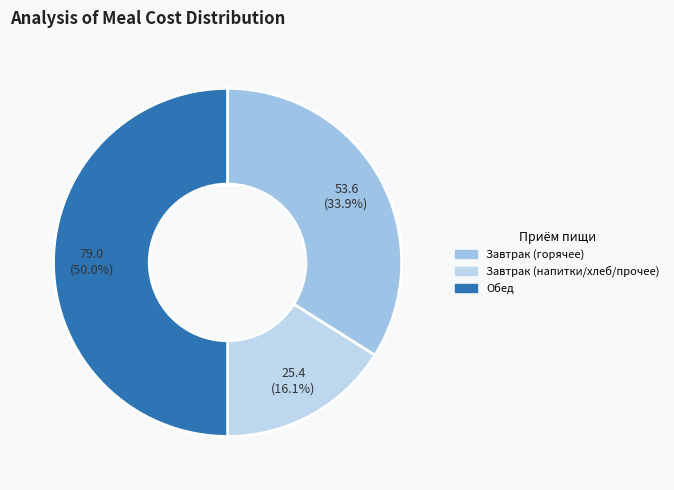

Count the number of slices in the pie.

3